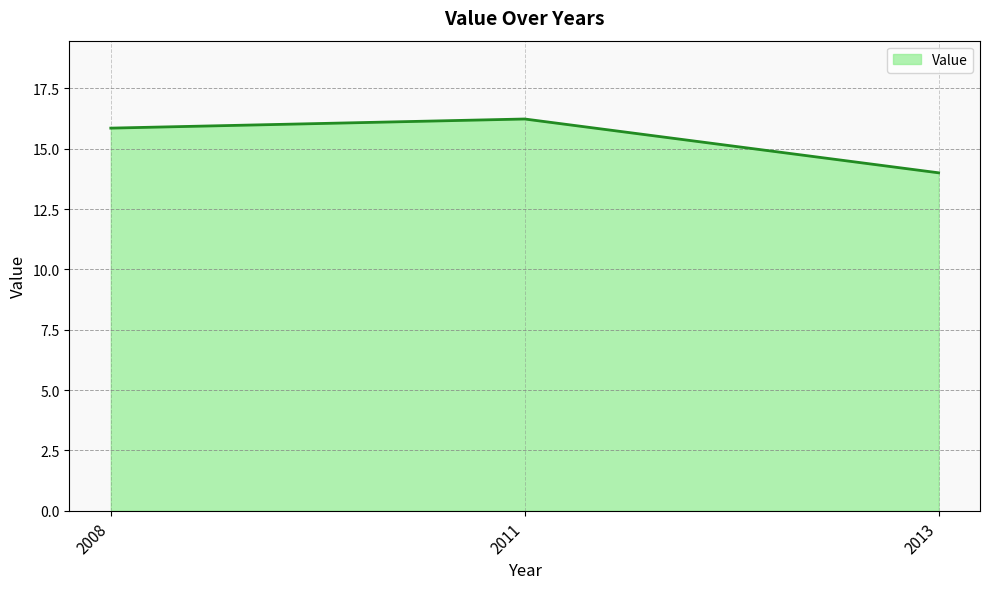

Does the chart have visible grid lines?

Yes